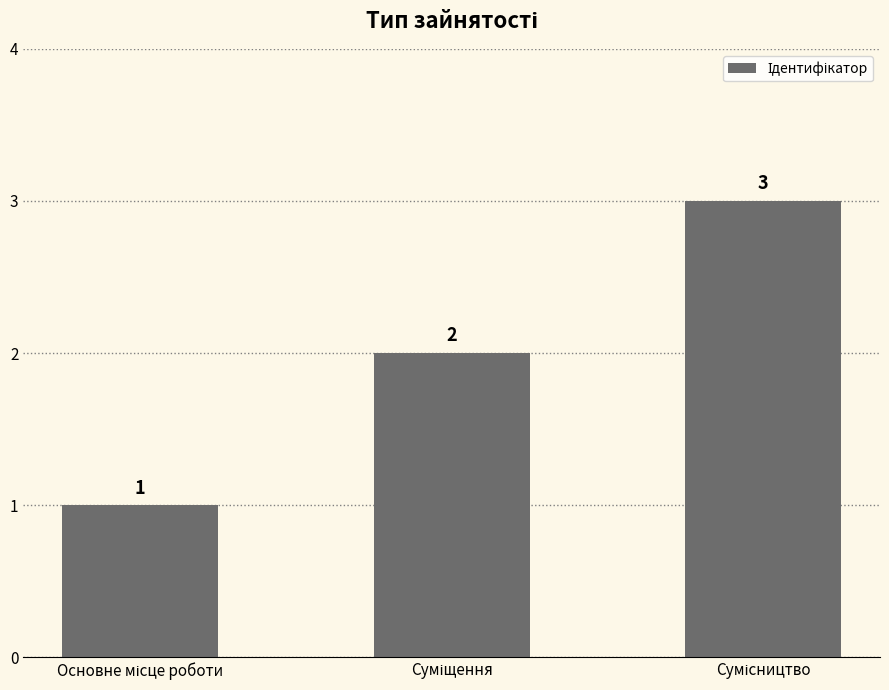

What is the sum of all values?

6